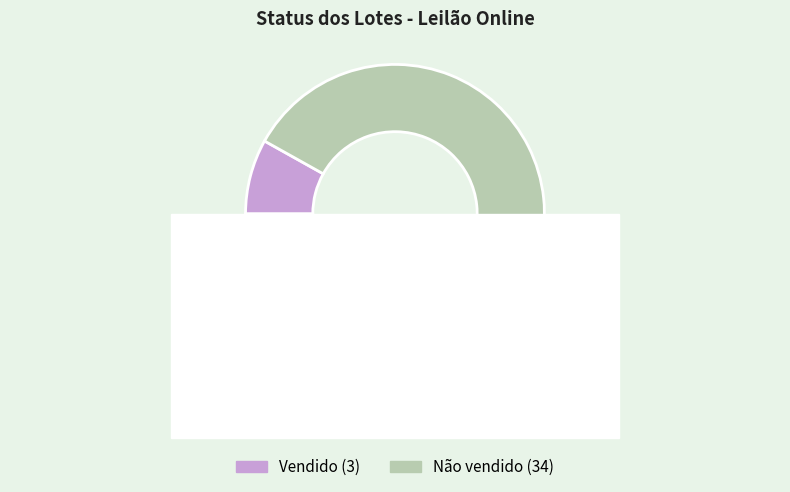

What percentage do Não vendido and Vendido together represent?

100.0%